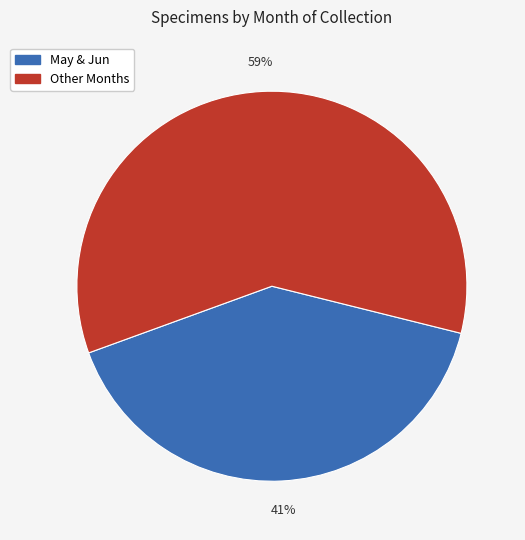

Is there any slice that represents more than half of the pie?

Yes